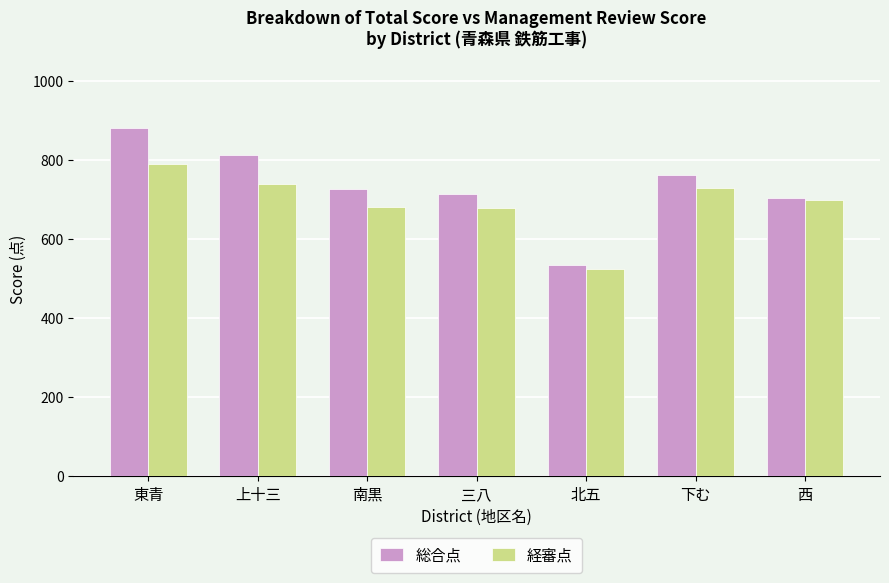

Rank the series by their average value, from highest to lowest.

総合点, 経審点